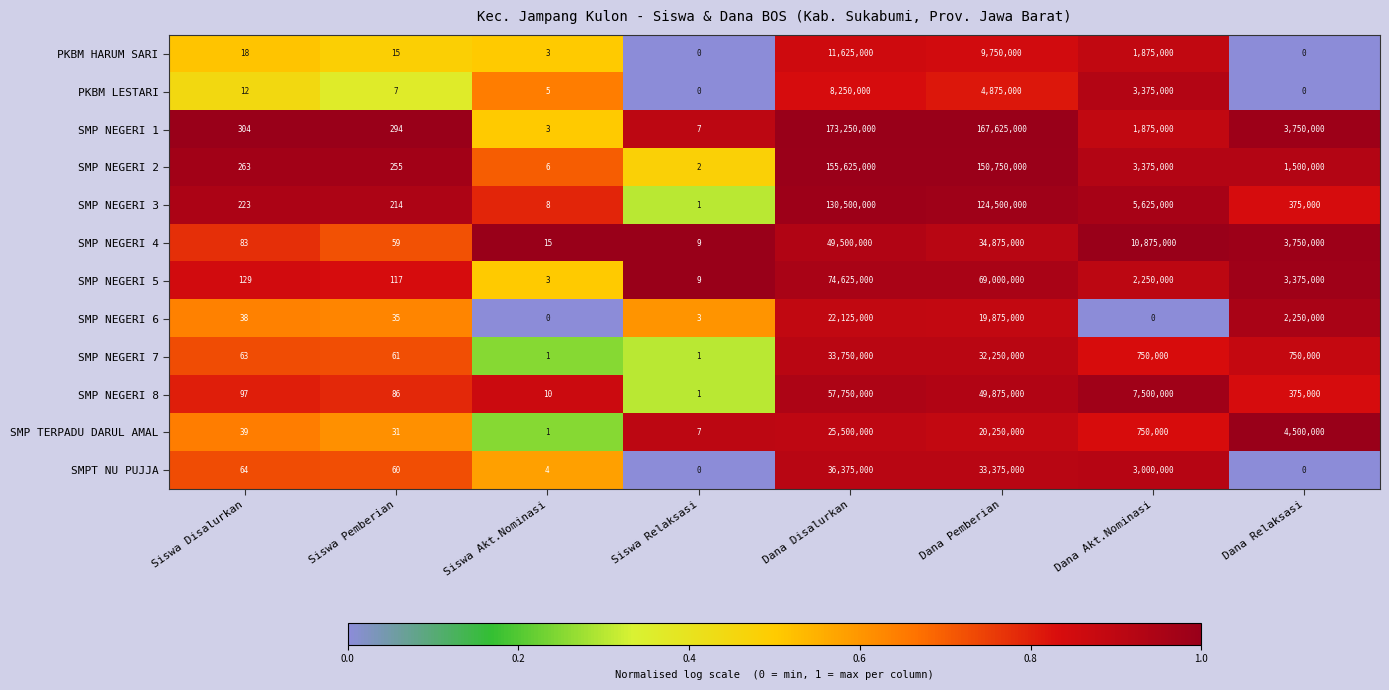

What is the difference between the SMP NEGERI 2 values at Dana Akt.Nominasi and Dana Disalurkan?

152250000